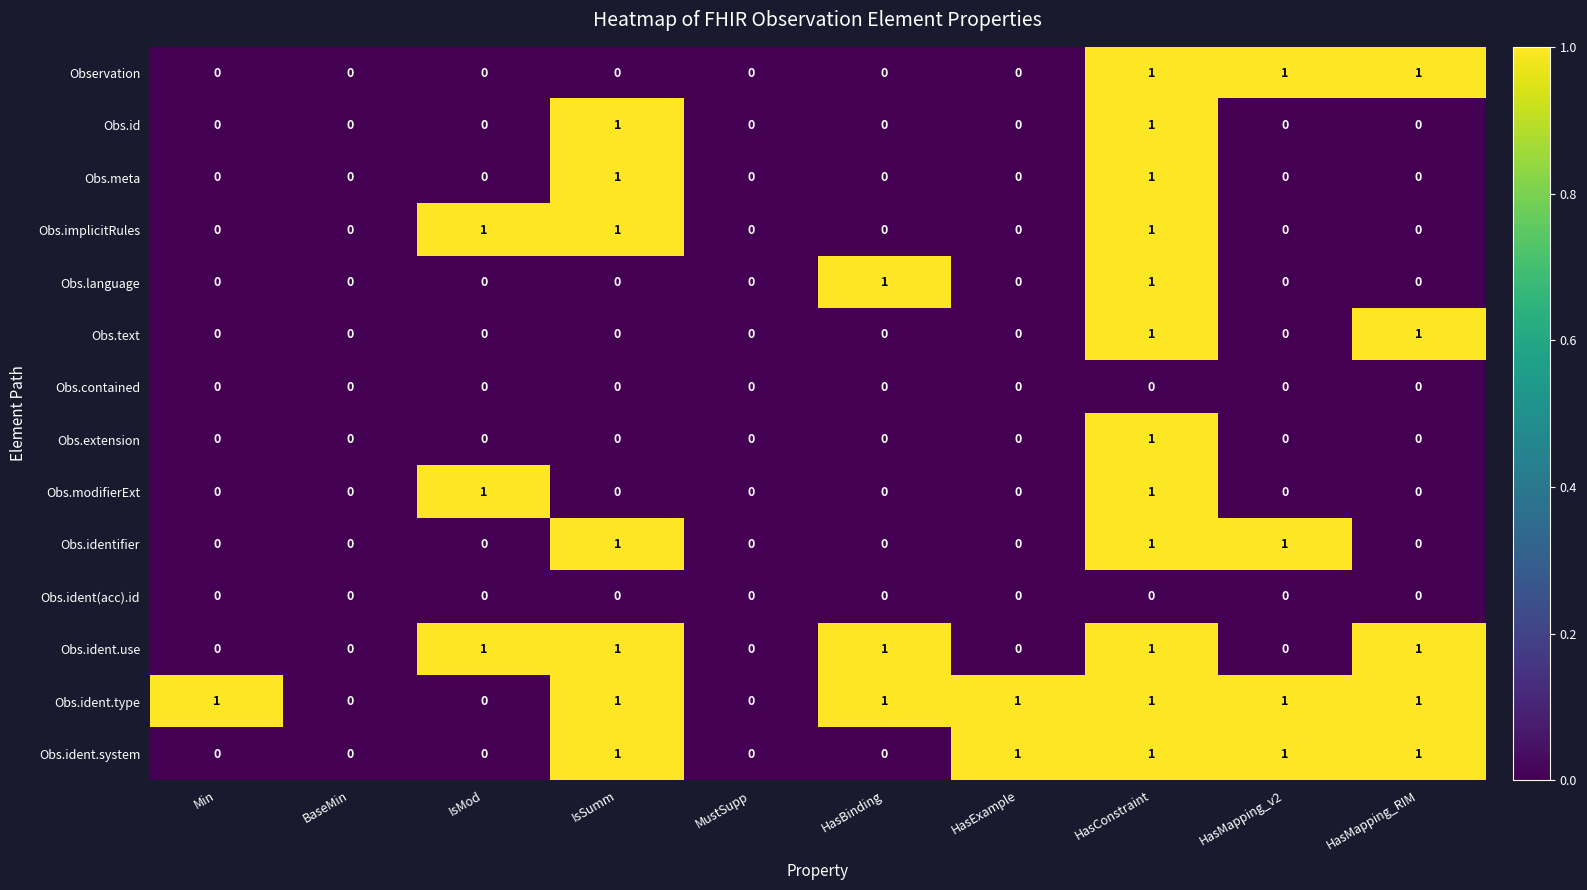

Count the Obs.text values in the range 0 to 1.

10